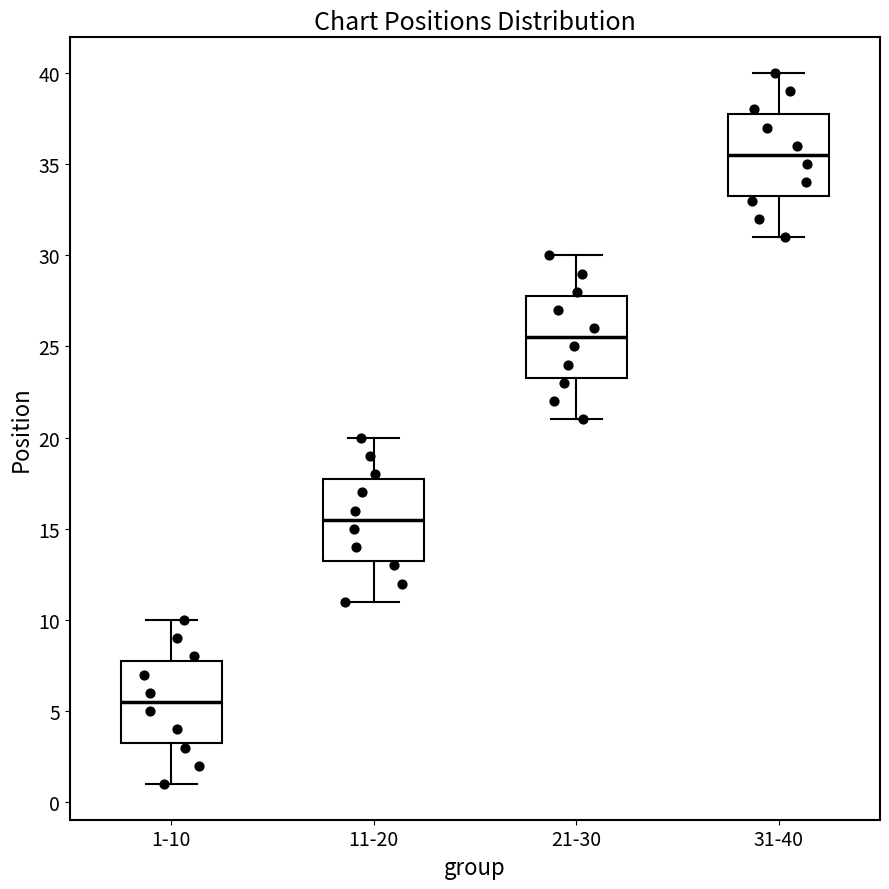

Where is the lower edge of the box for 11-20 on the y-axis? The values are not printed on the chart, so give them approximately, as read against the axis.

13.5